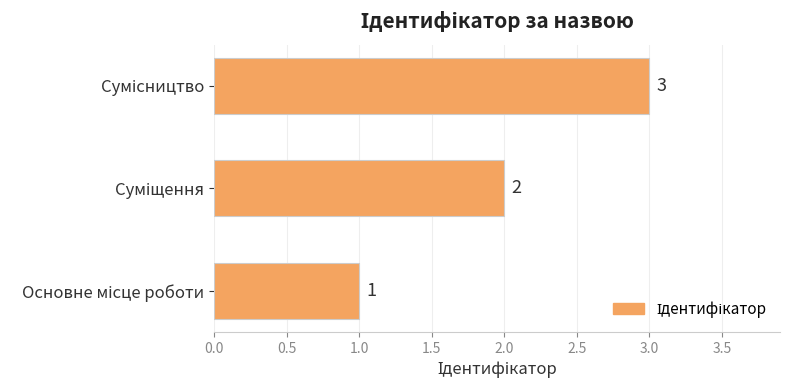

What is the greatest value displayed?

3